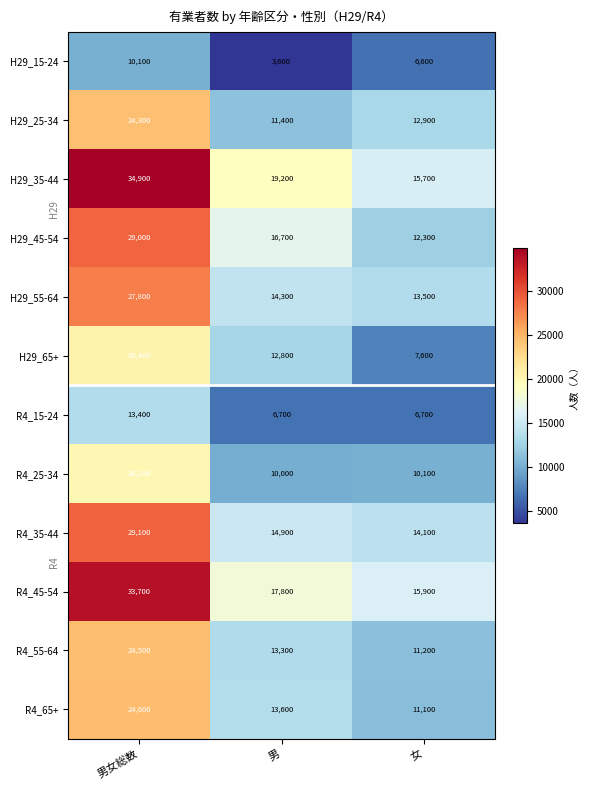

Is the value of R4_55-64 at 男 greater than the value of H29_15-24 at 女?

Yes